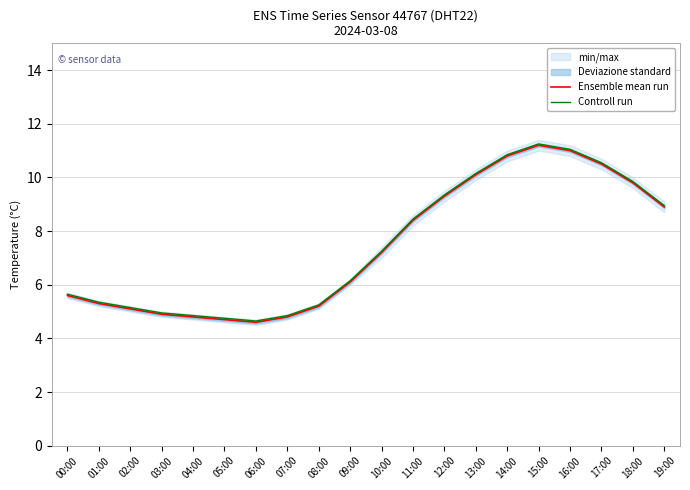

Which category has the highest value in the Controll run series?

15:00